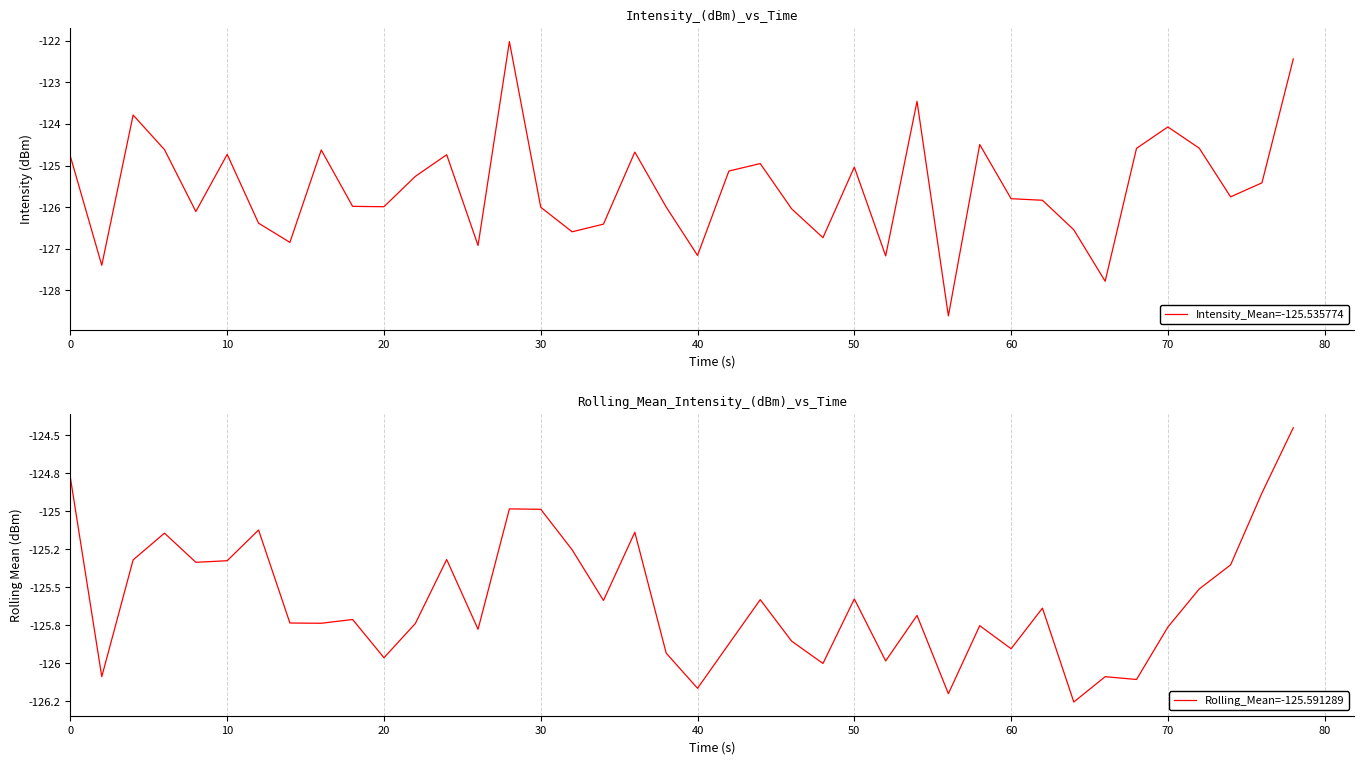

True or false: Rolling_Mean=-125.591289 and Intensity_Mean=-125.535774 cross at least once.

True